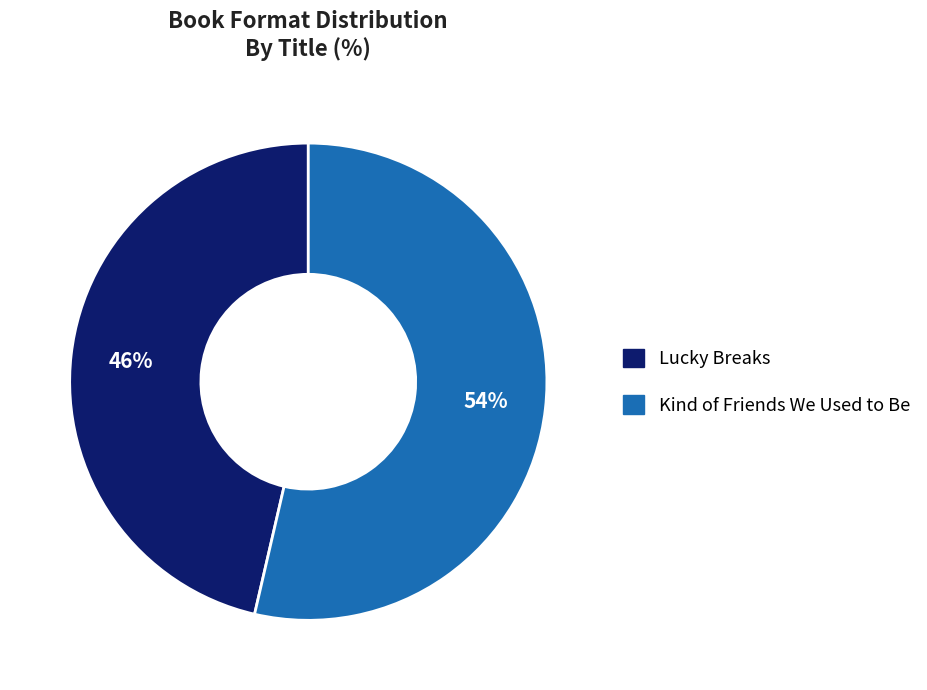

Which category has the smallest portion of the pie?

Lucky Breaks